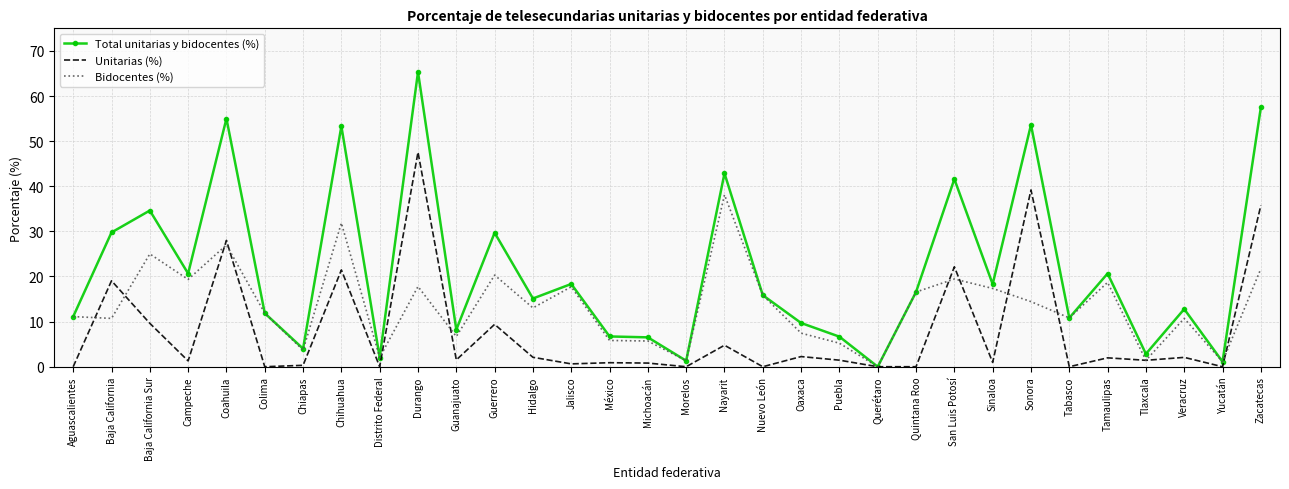

Which series has the largest total across all categories?

Total unitarias y bidocentes (%)